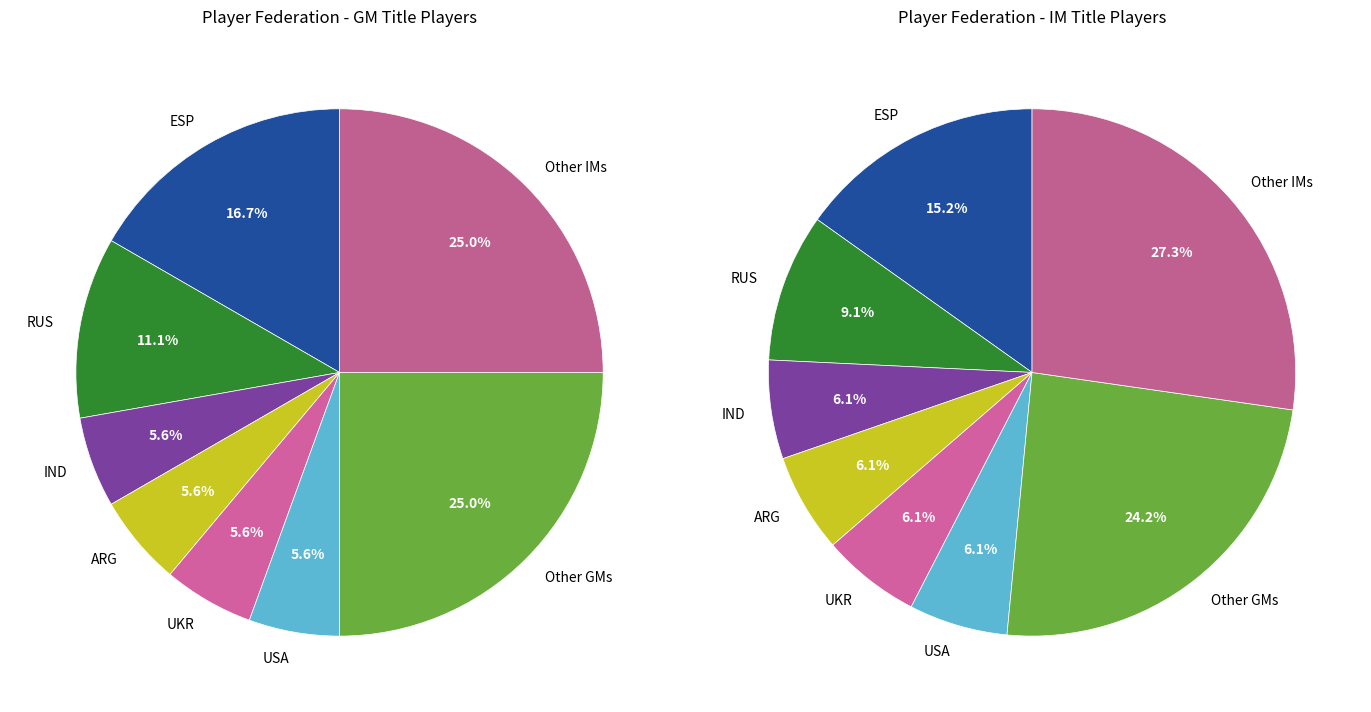

To the nearest percent, what is the combined percentage of 5 and 6?

20%